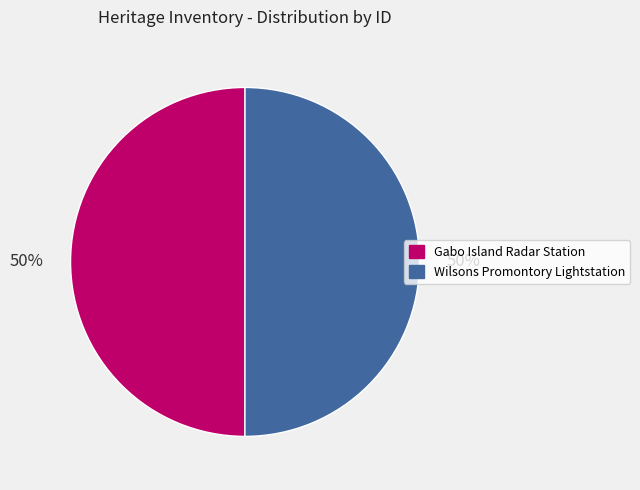

Do Wilsons Promontory Lightstation and Gabo Island Radar Station together represent more than half of the pie?

Yes